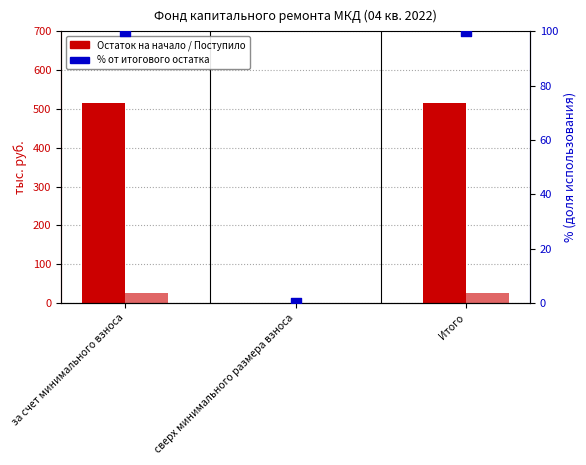

At how many categories does at least one series exceed 107?

2